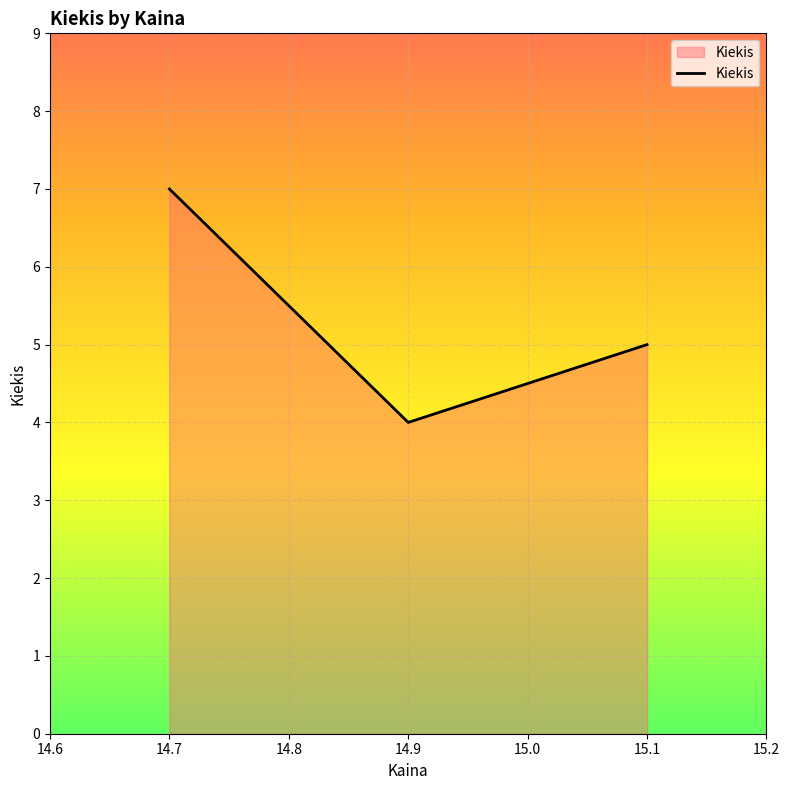

Reading left to right, list all the values displayed in this chart.

14.7=7	14.9=4	15.1=5